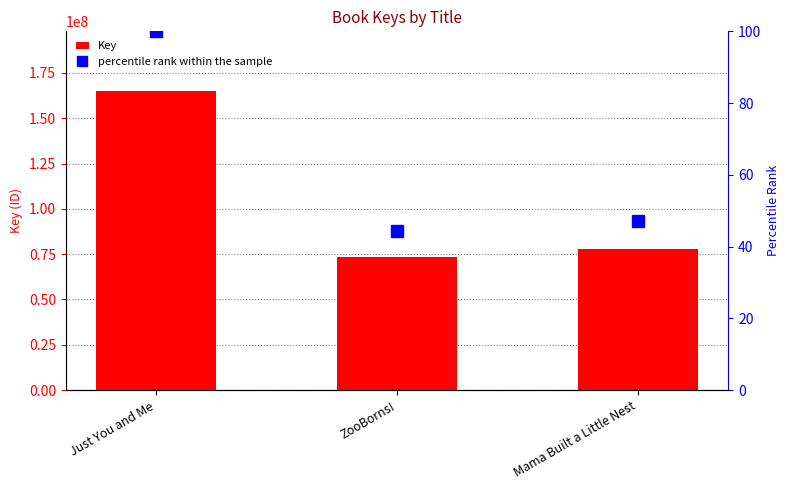

How many values in the percentile rank within the sample series exceed 47?

2